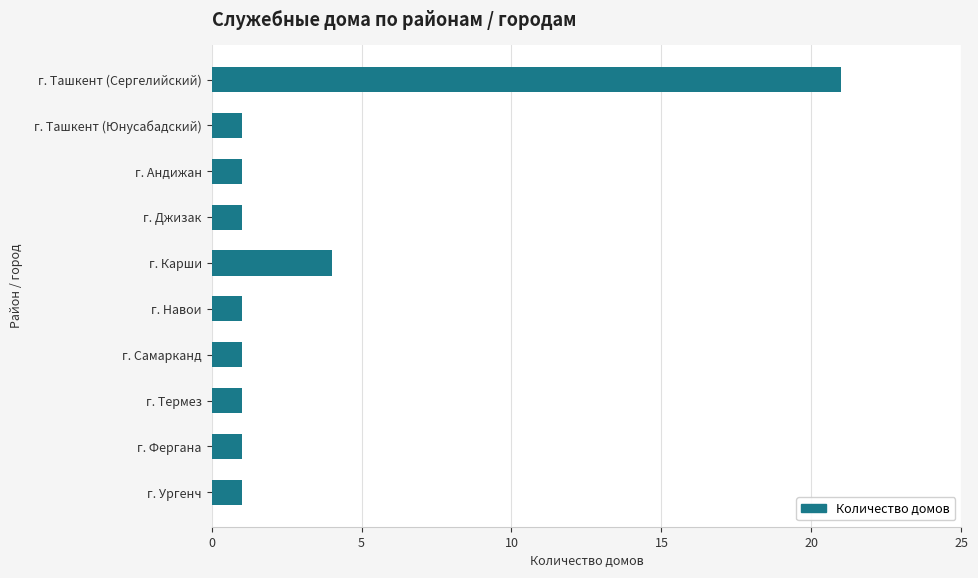

What is the sum of the values at г. Самарканд and г. Ташкент (Сергелийский)?

22